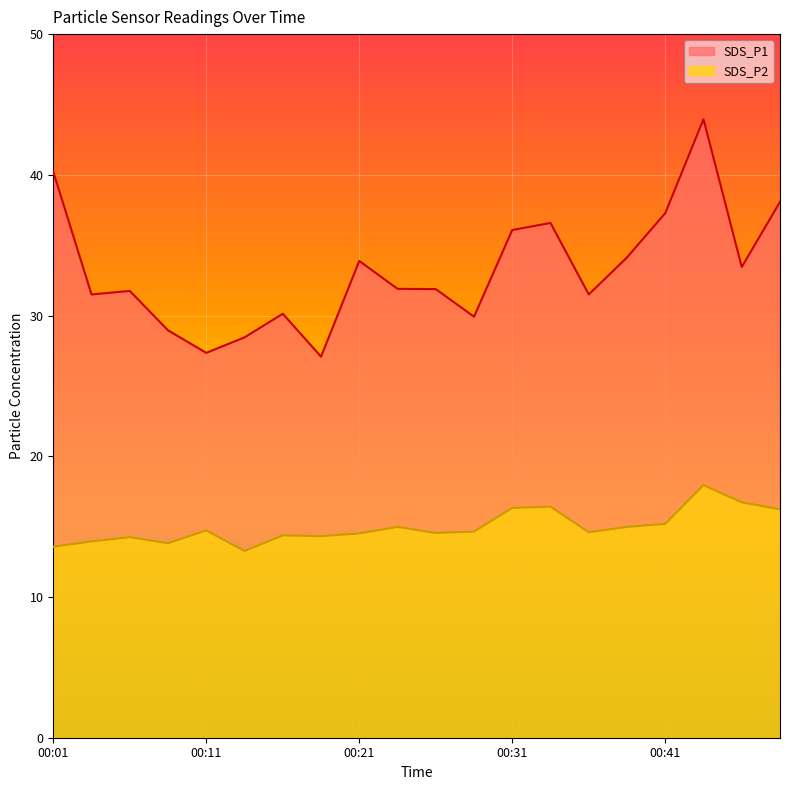

Rank the categories by SDS_P2 value from highest to lowest.

00:43, 00:45, 00:33, 00:31, 00:48, 00:41, 00:23, 00:38, 00:11, 00:28, 00:36, 00:26, 00:21, 00:16, 00:18, 00:06, 00:04, 00:09, 00:01, 00:14